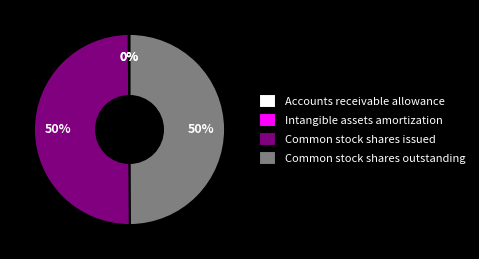

To the nearest percent, what percentage of the pie is Common stock shares issued?

50%